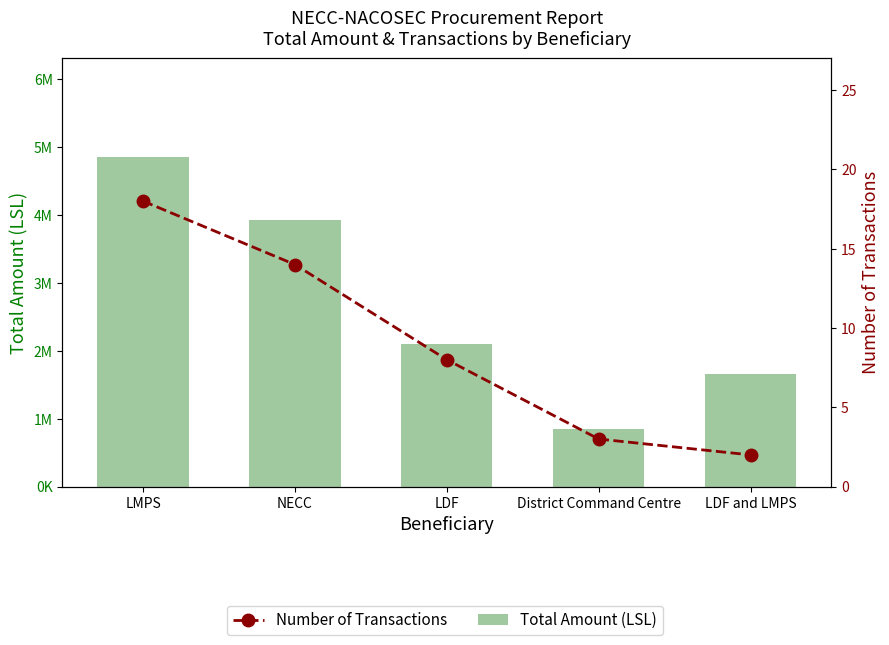

Are the bars horizontal?

No